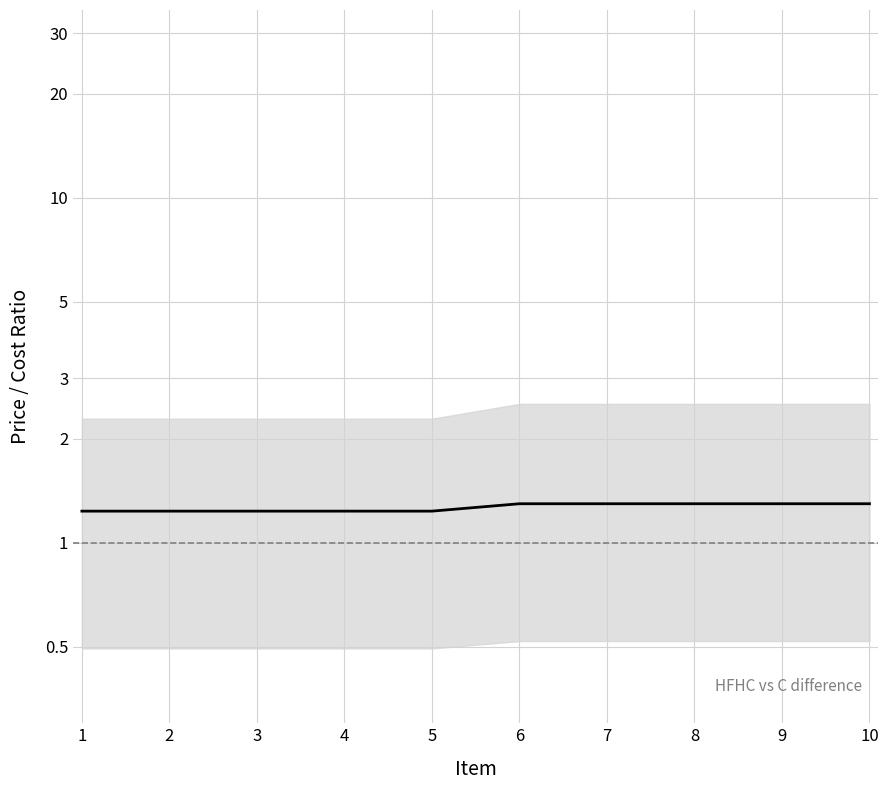

How many lines are shown in the chart?

1